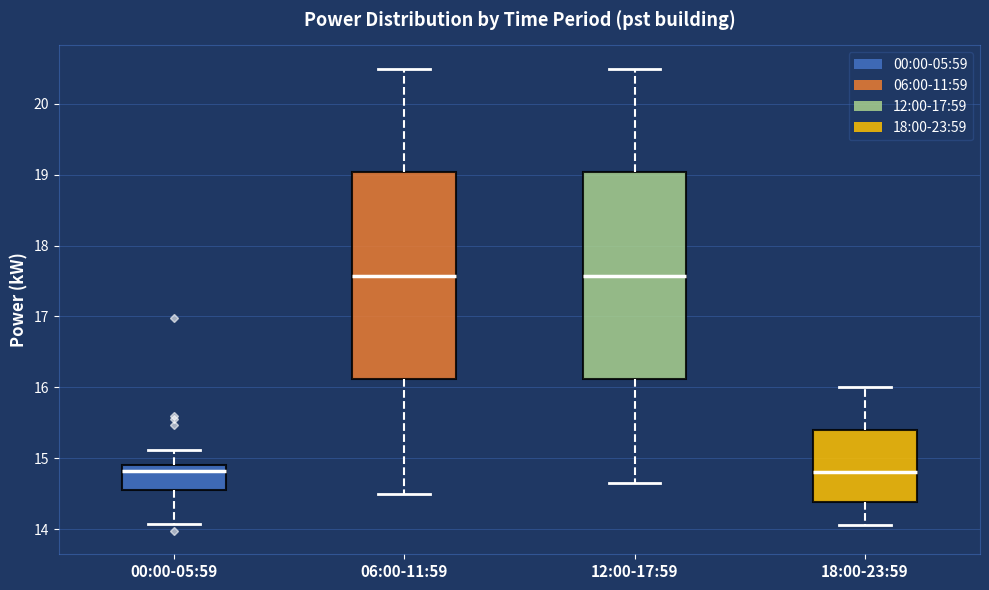

Where is the lower edge of the box for 06:00-11:59 on the y-axis? The values are not printed on the chart, so give them approximately, as read against the axis.

16.1